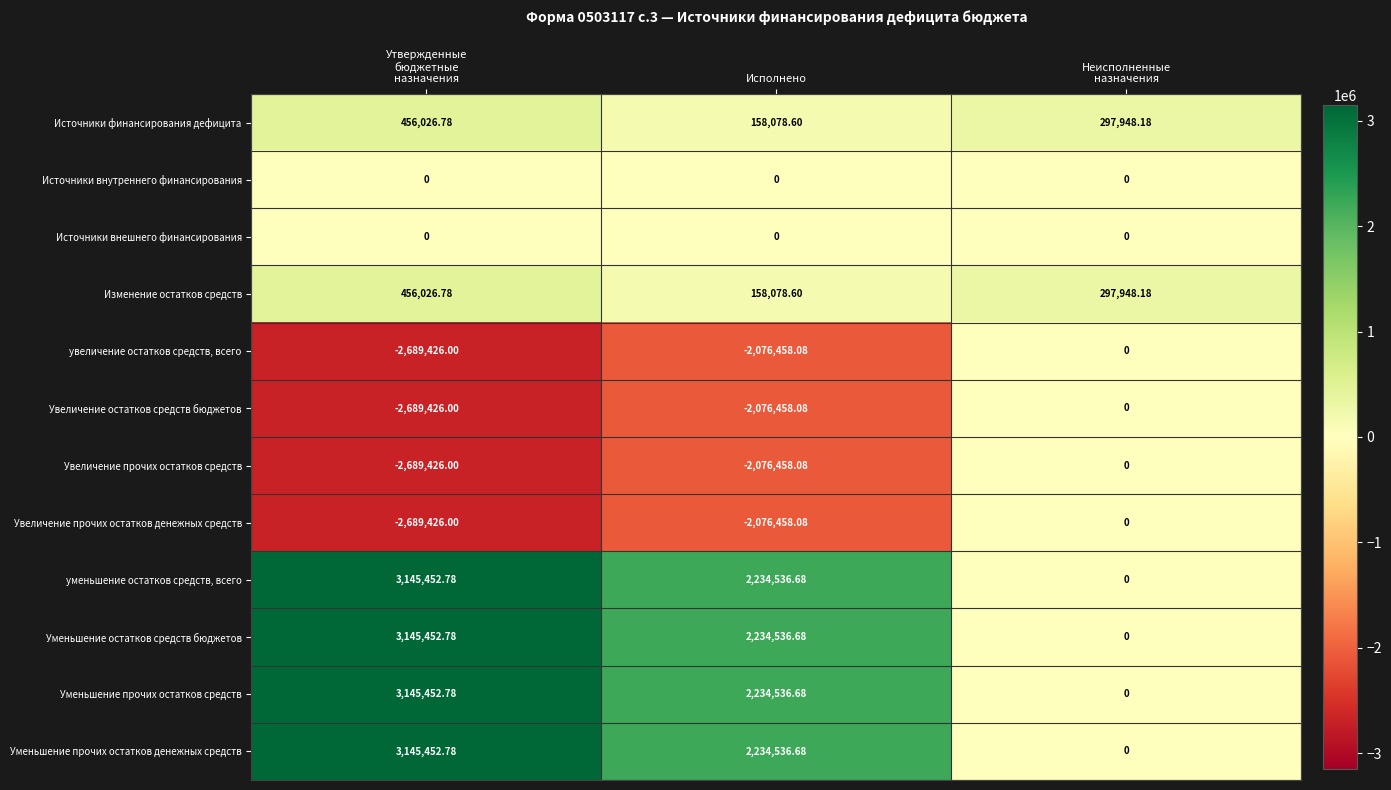

At which label is Увеличение прочих остатков денежных средств closest to -1344713?

Исполнено